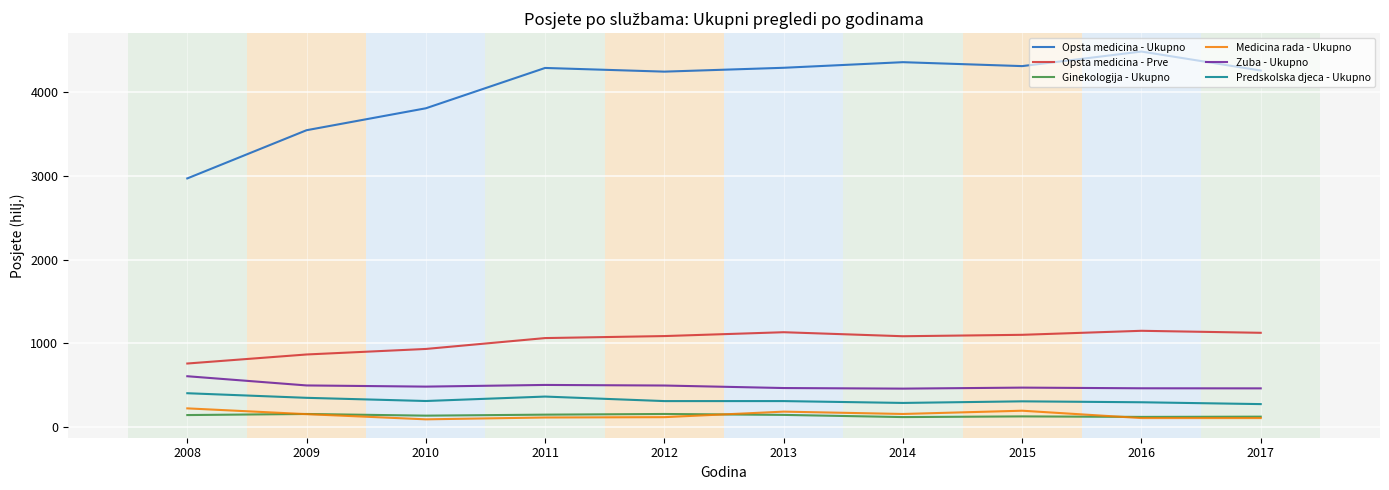

What is the difference between the Opsta medicina - Ukupno values at 2008 and 2011?

1320